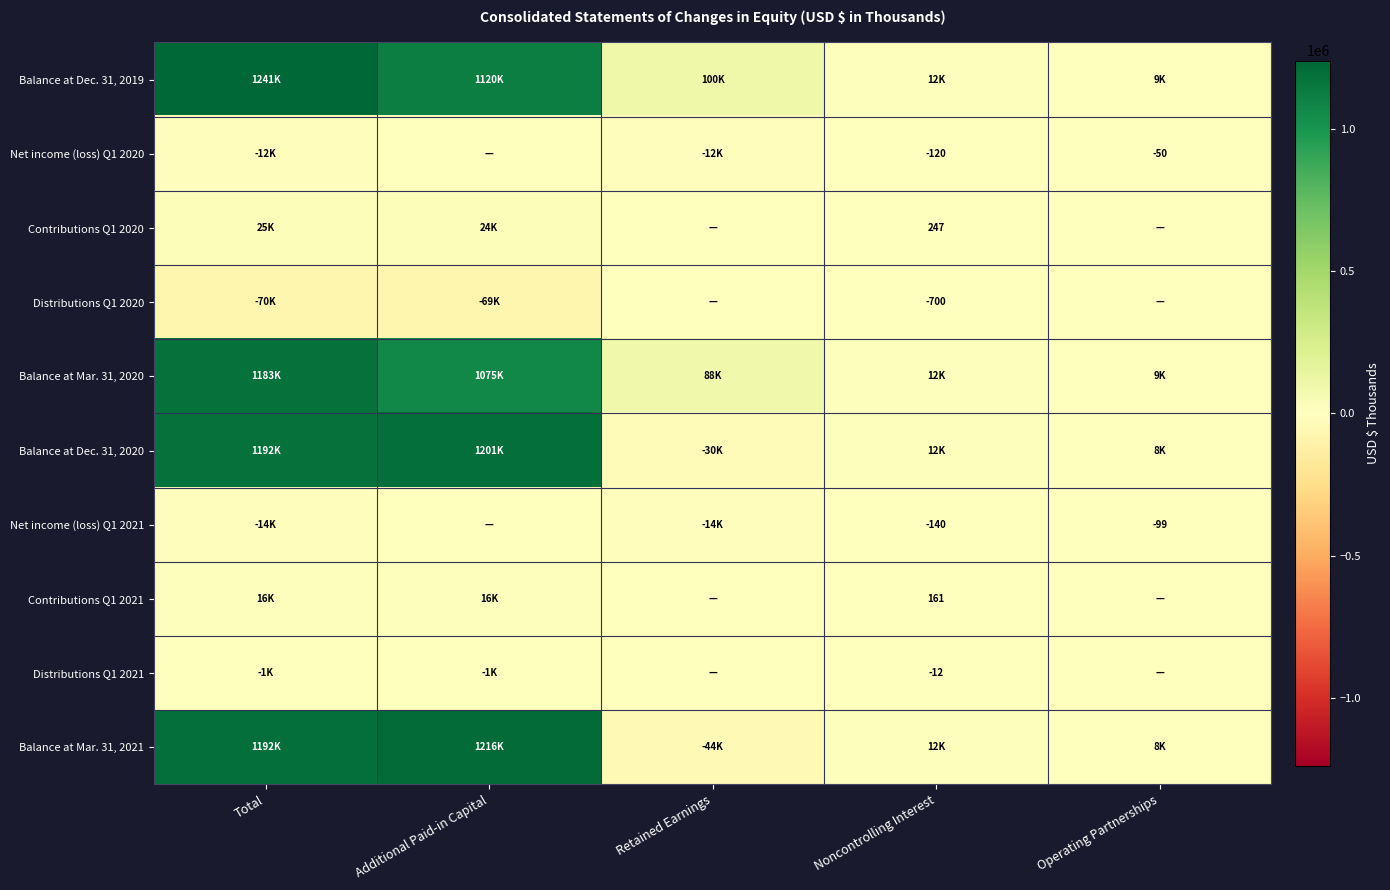

The Contributions Q1 2020 series shows 155 at Noncontrolling Interest. True or false?

False